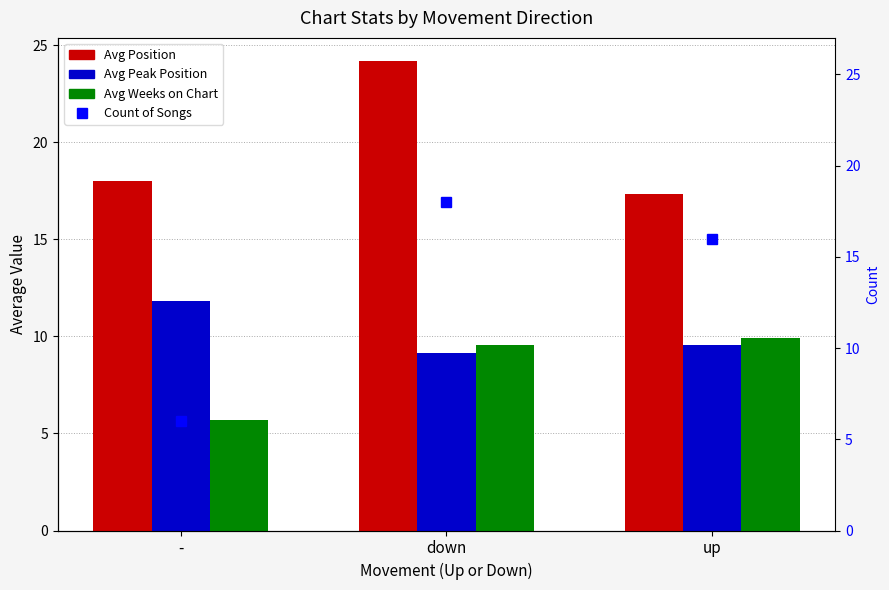

True or false: Avg Weeks on Chart has a value of 3.1 at -.

False